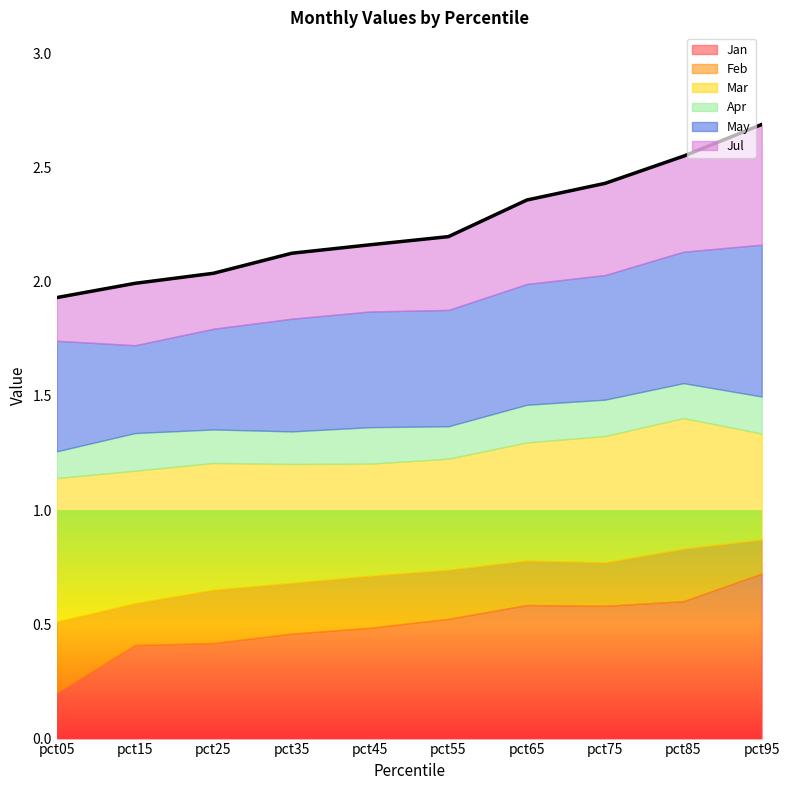

How many series are shown in this chart?

6